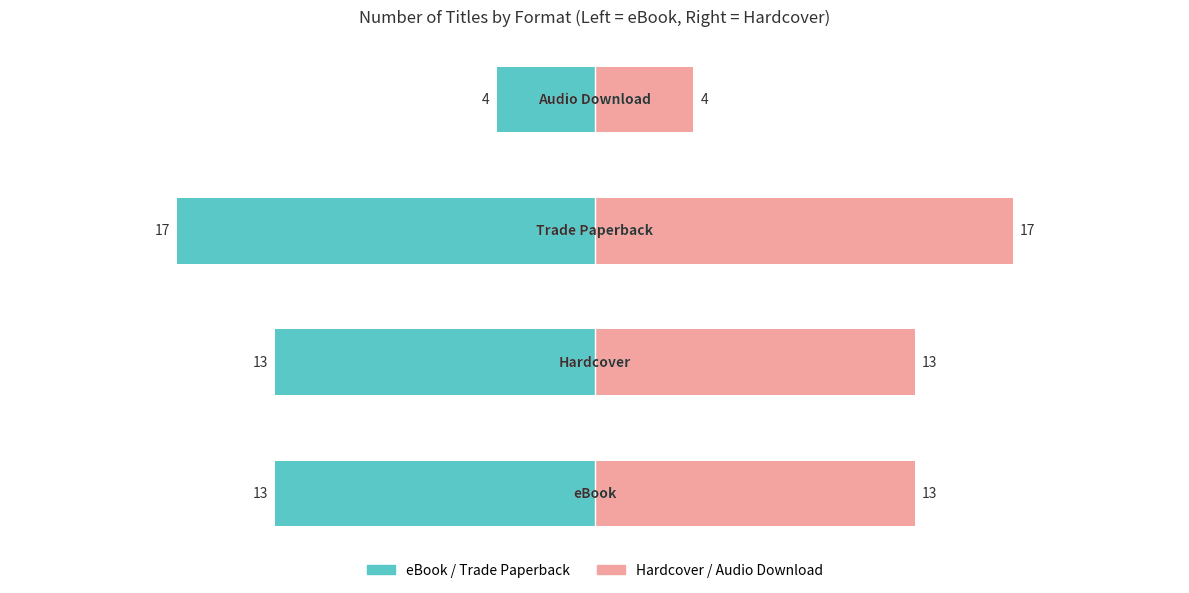

How many groups of bars are there?

4